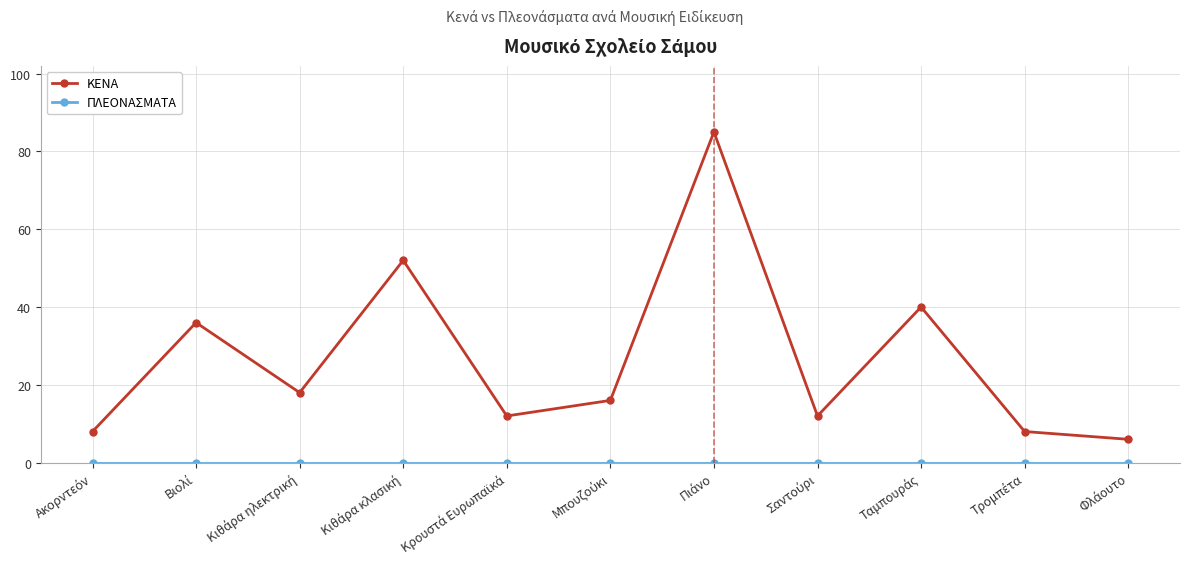

In ΚΕΝΑ, how many points are higher than both neighbors (excluding endpoints)?

4